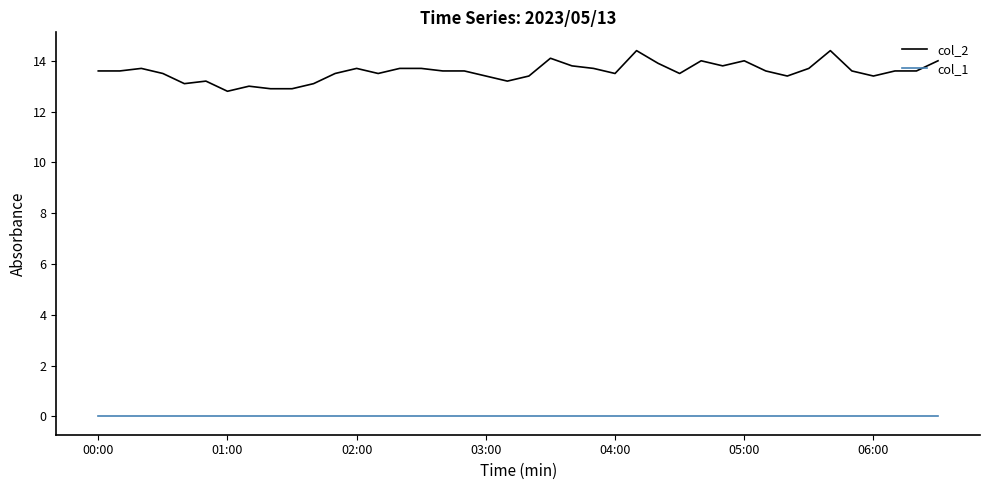

True or false: col_1 and col_2 intersect in this chart.

False